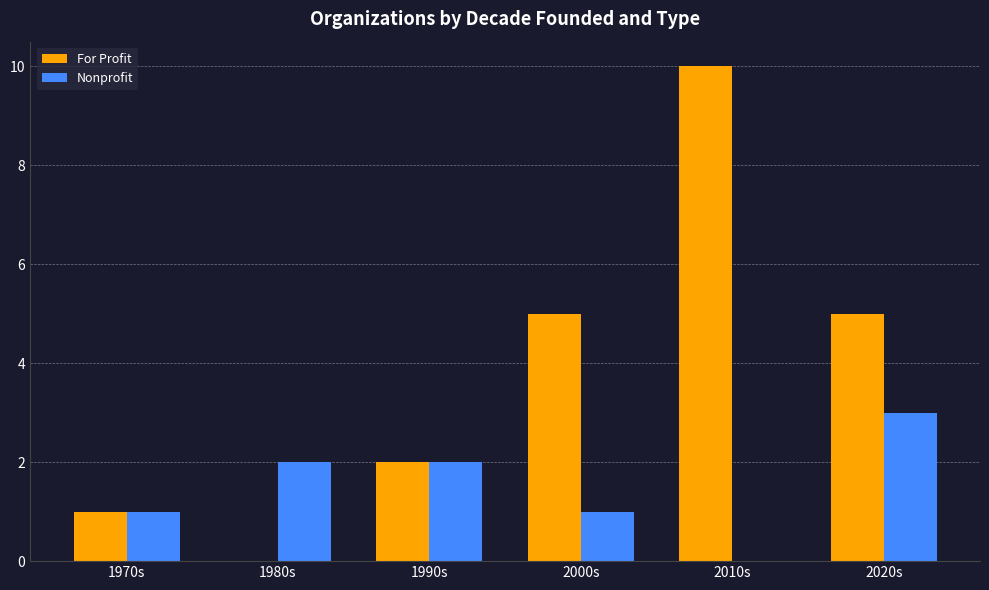

Reading left to right, list all the values displayed in this chart.

For Profit: 1970s=1	1980s=0	1990s=2	2000s=5	2010s=10	2020s=5
Nonprofit: 1970s=1	1980s=2	1990s=2	2000s=1	2010s=0	2020s=3